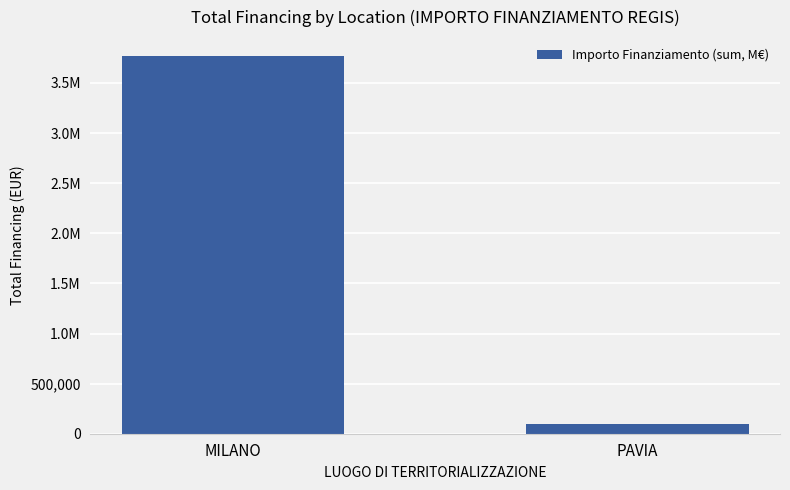

Reading right to left, extract all data points from this chart.

PAVIA=96064	MILANO=3769127